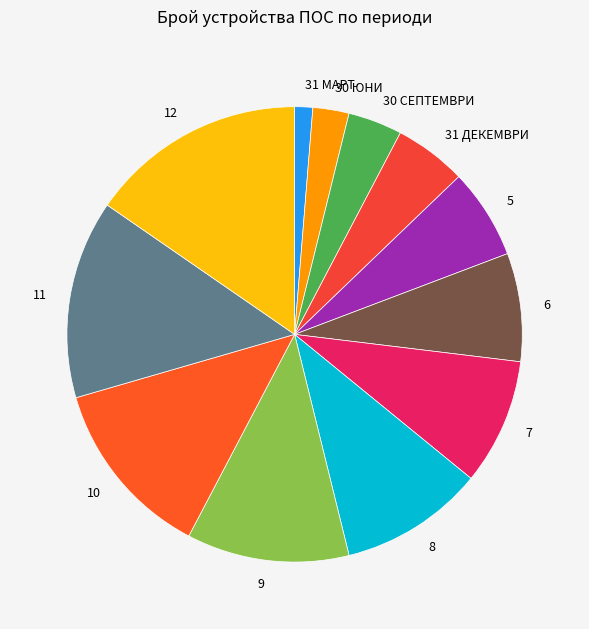

Is 30 ЮНИ the majority of the pie?

No